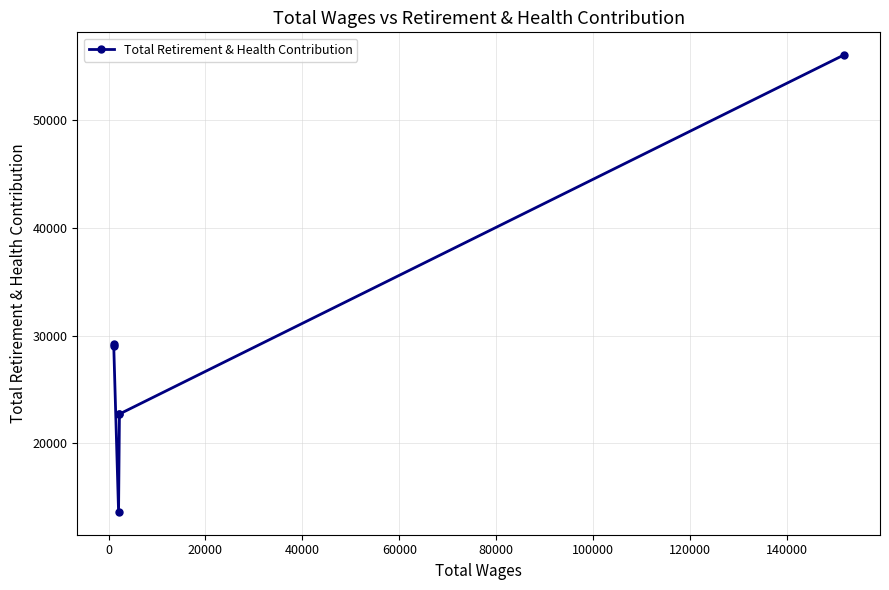

Reading left to right, list all the values displayed in this chart.

29199	29003	13647	22682	22725	56015